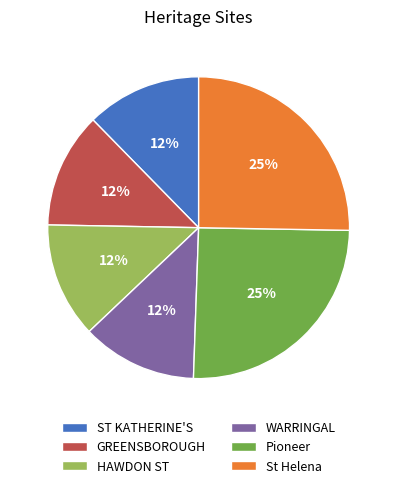

Which has a higher value, WARRINGAL or Pioneer?

Pioneer